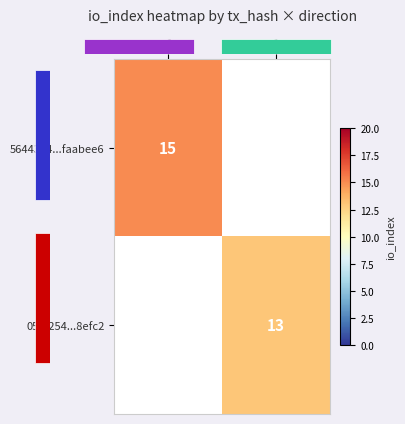

Which series has the largest range (max minus min)?

5644304...faabee6